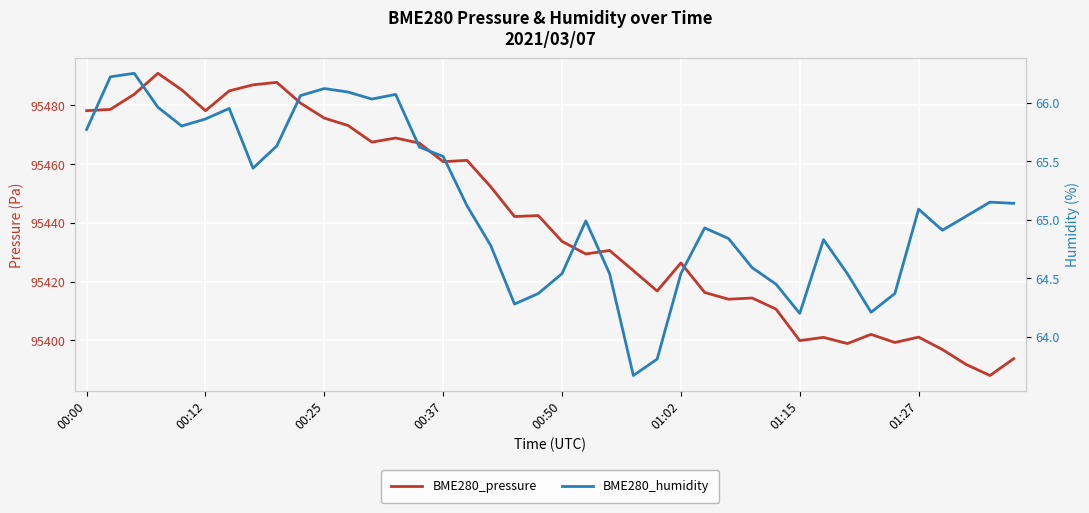

What is the maximum value for BME280_humidity?

66.2